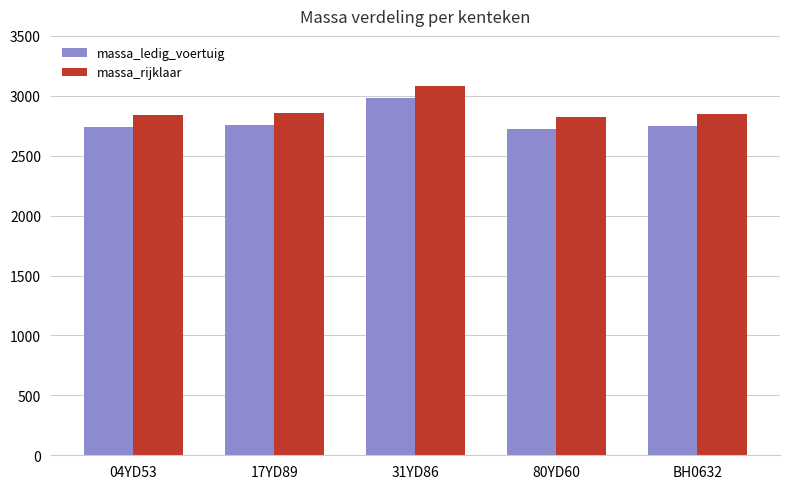

The value of massa_ledig_voertuig at BH0632 is 1134. True or false?

False